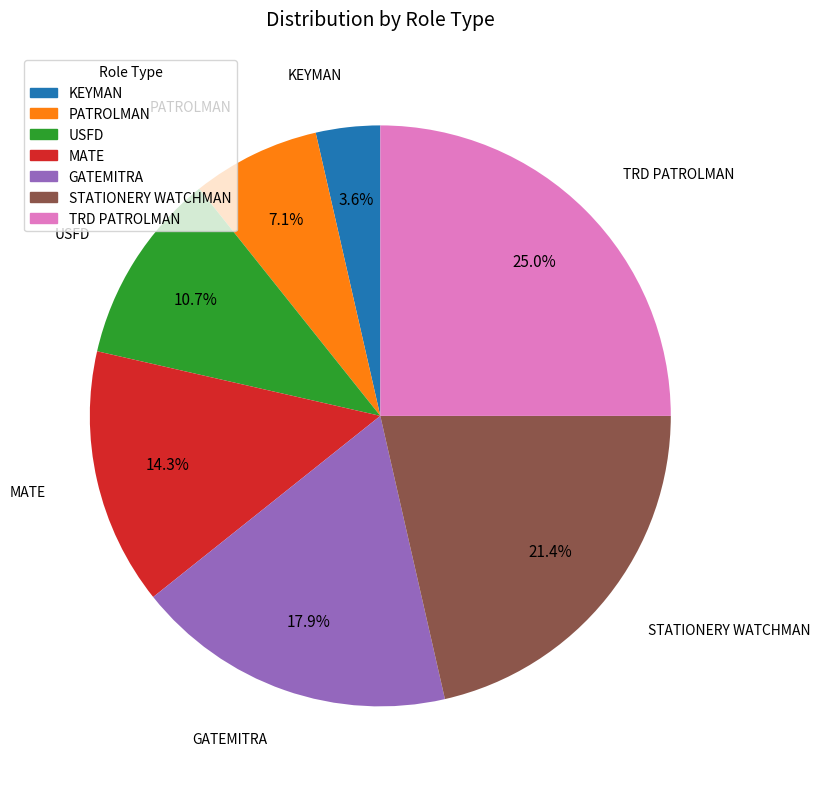

Do TRD PATROLMAN and GATEMITRA together represent more than half of the pie?

No